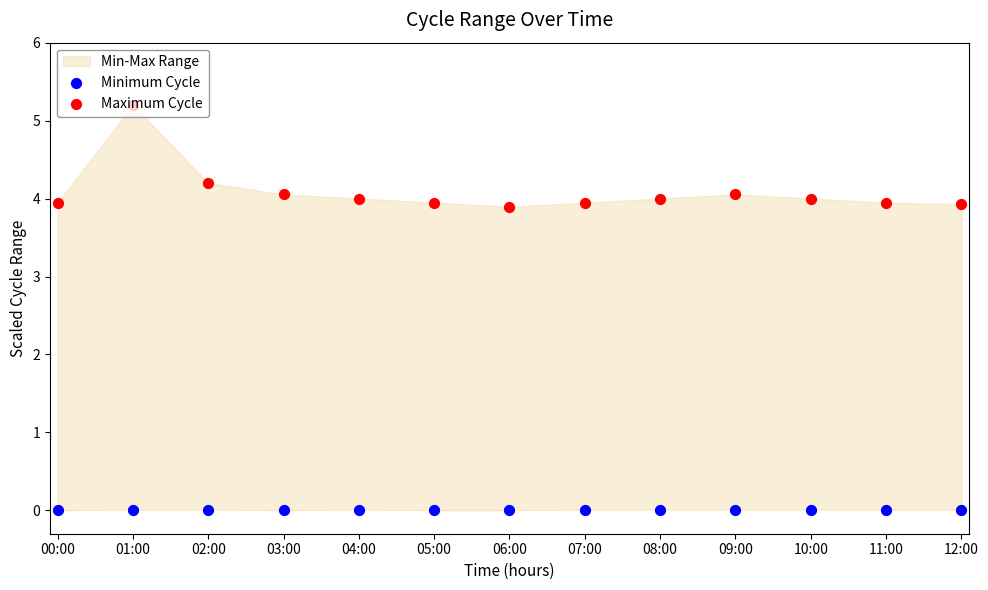

Which series has the largest total across all categories?

Maximum Cycle